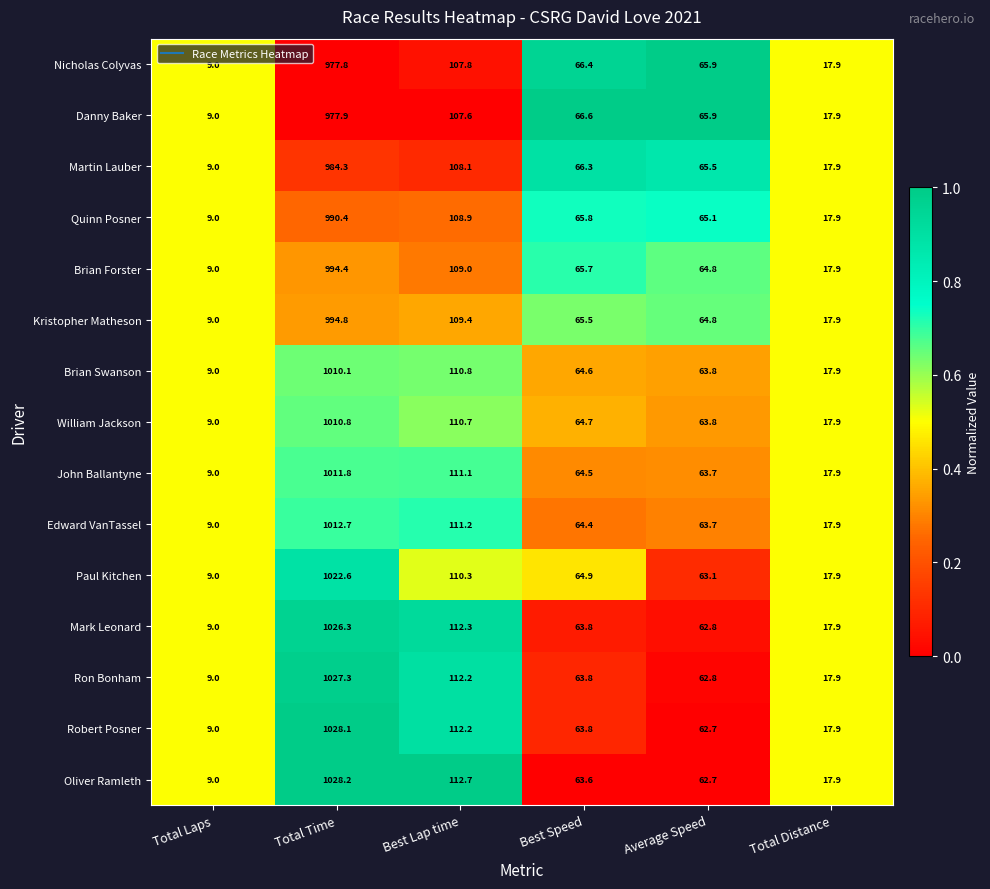

How many categories are shown in the chart?

6